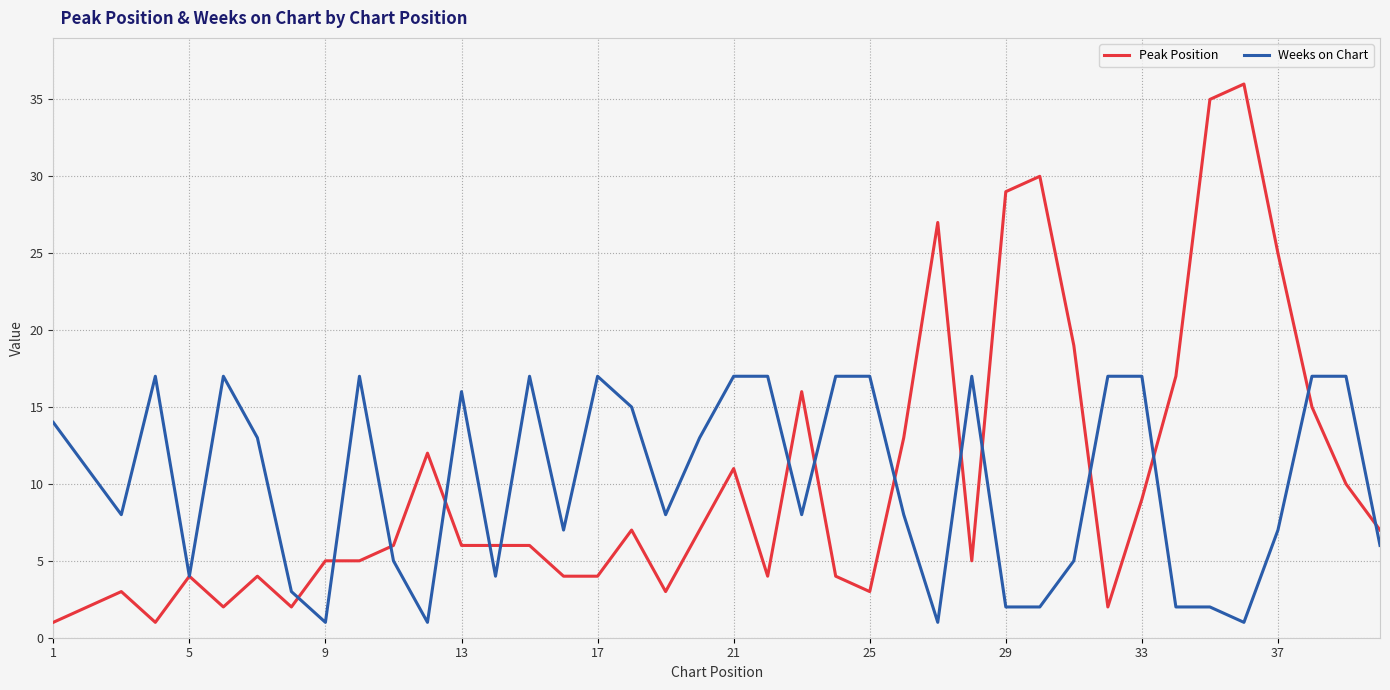

What is the greatest value displayed?

36